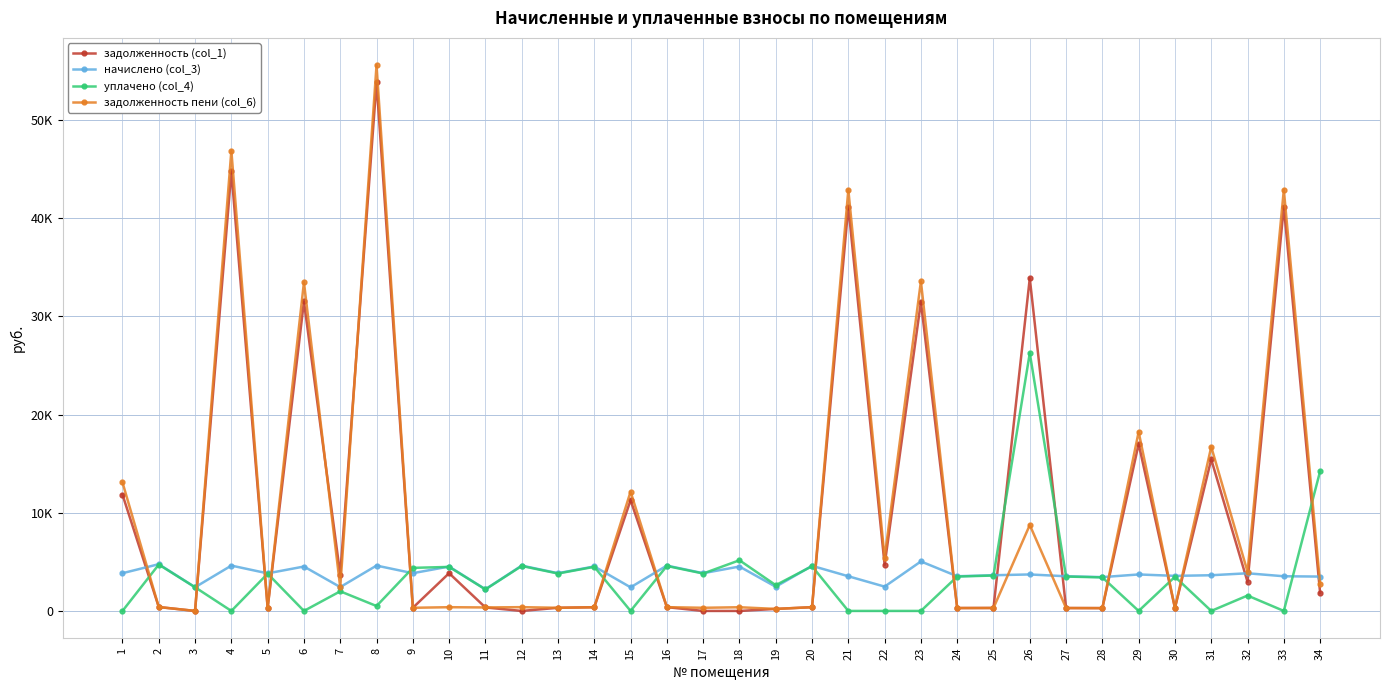

Which series has the widest spread of values?

задолженность пени (col_6)